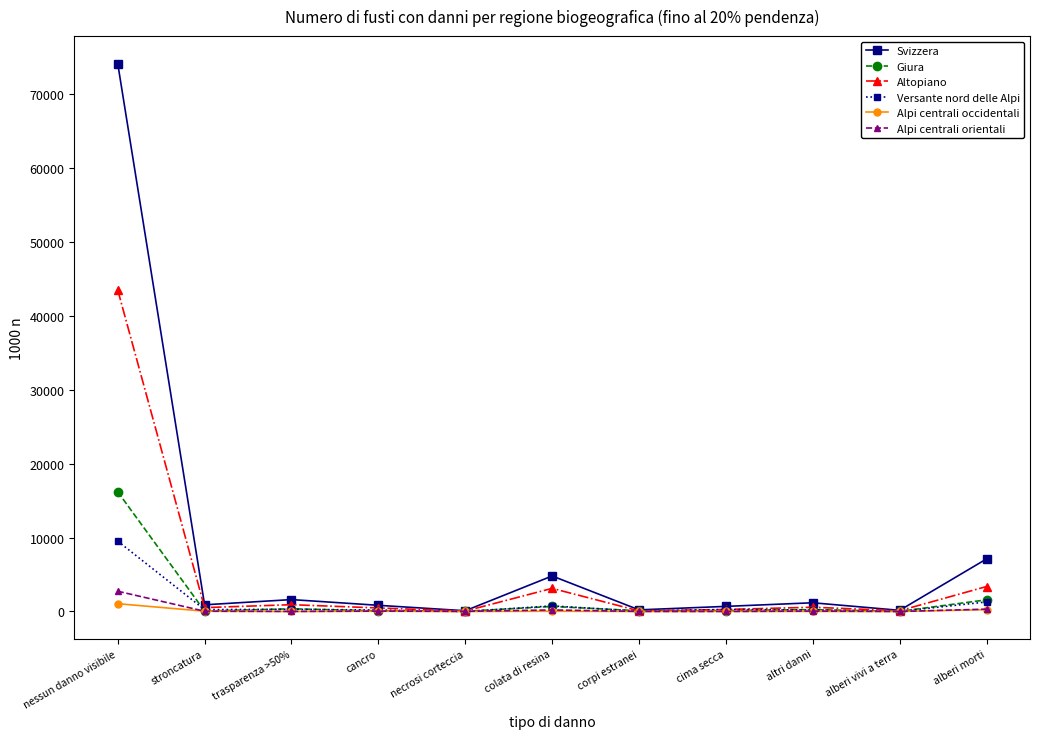

At which label is Altopiano closest to 21781?

alberi morti